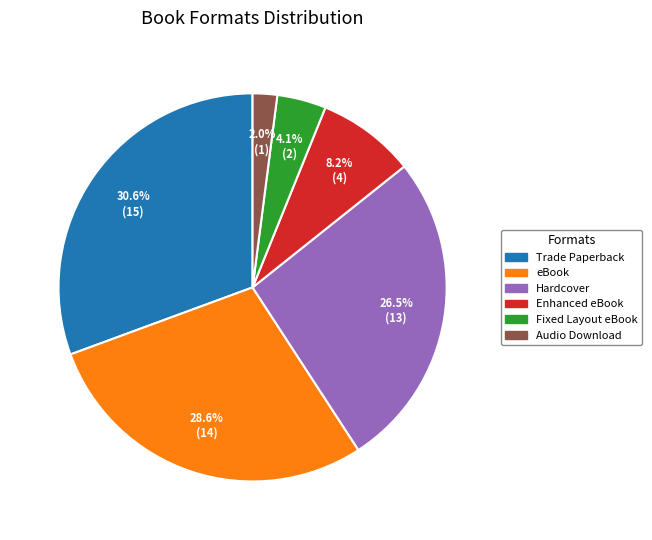

Is there any slice that represents more than half of the pie?

No